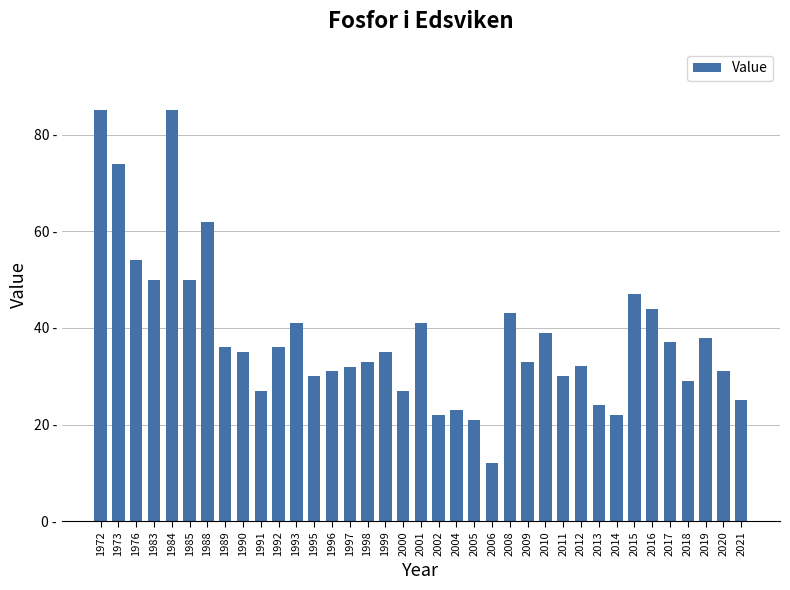

Are the bars horizontal?

No